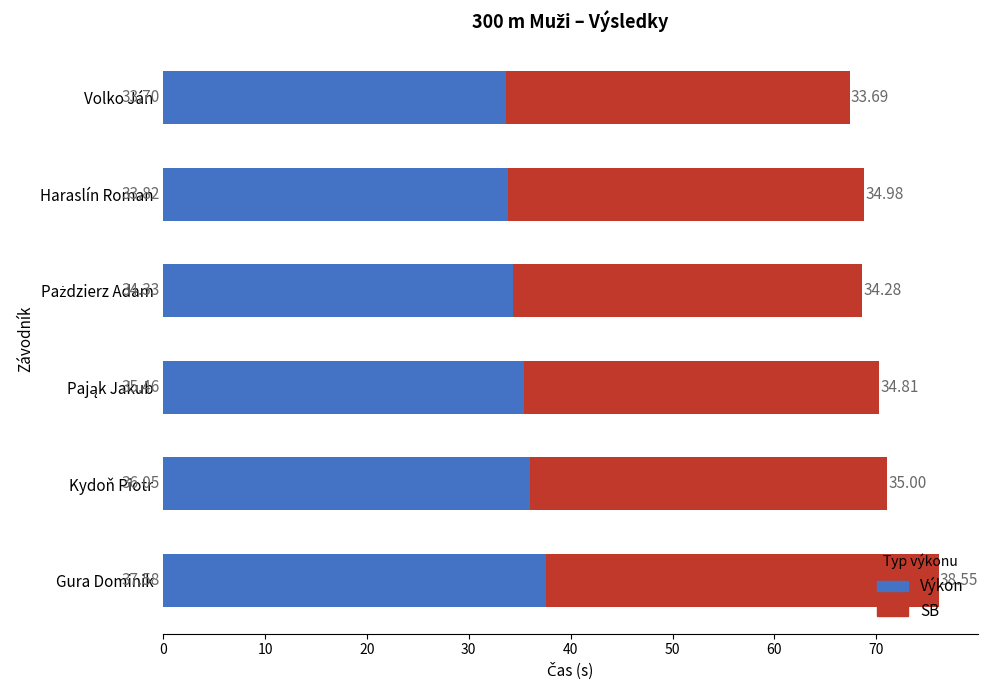

At which category is the sum across all series the highest?

Gura Dominik